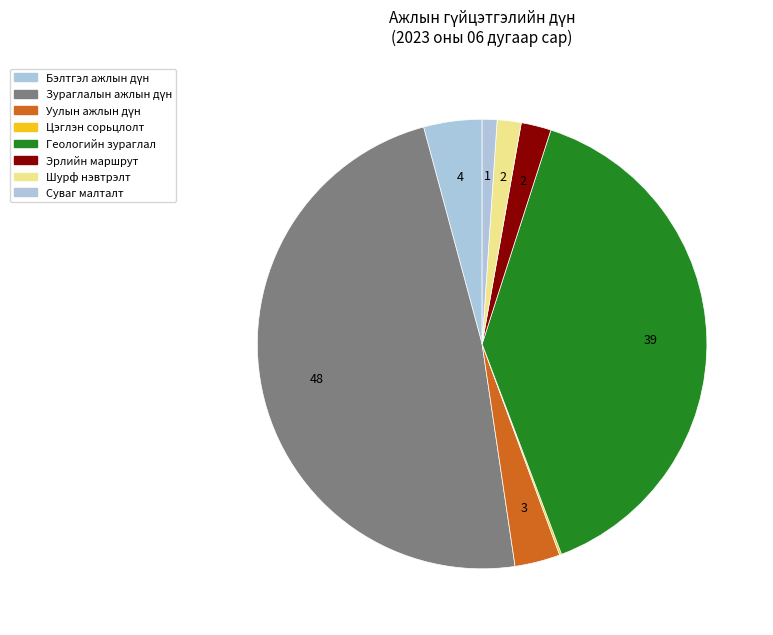

To the nearest percent, what percentage of the pie is Уулын ажлын дүн?

3%